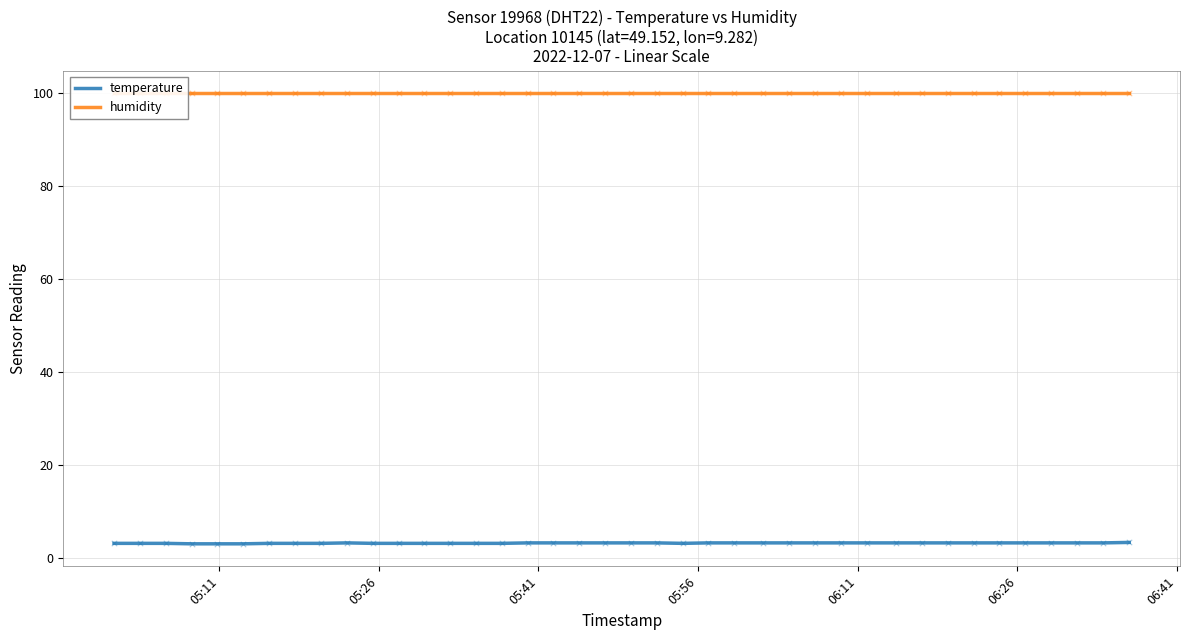

Is the value of humidity at 29 greater than the value of temperature at 05:26?

Yes